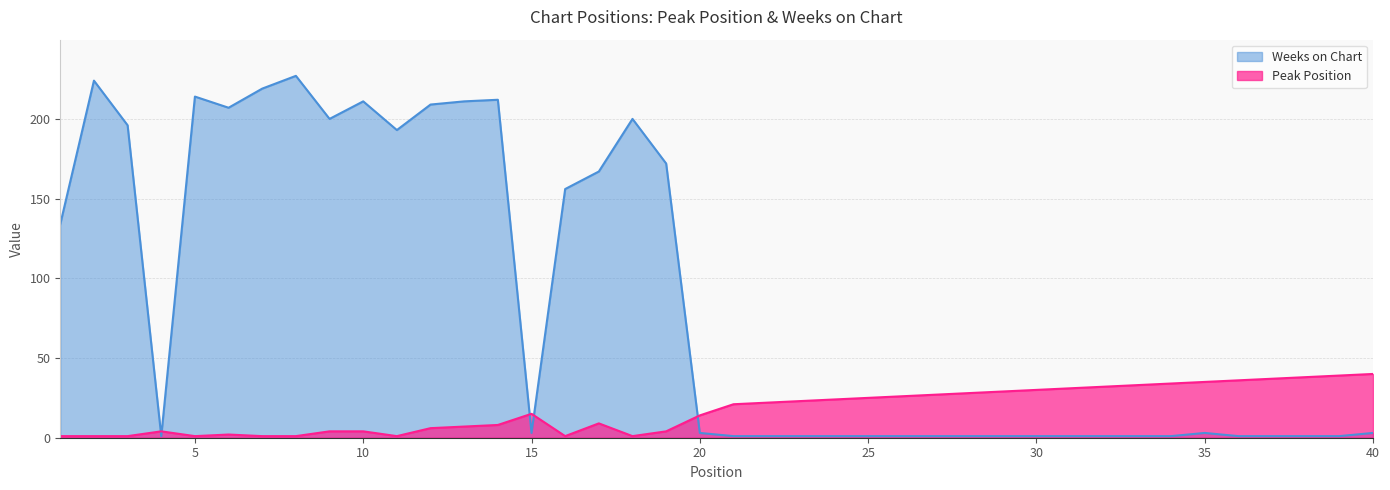

What is the difference between the highest and lowest values at 38?

37